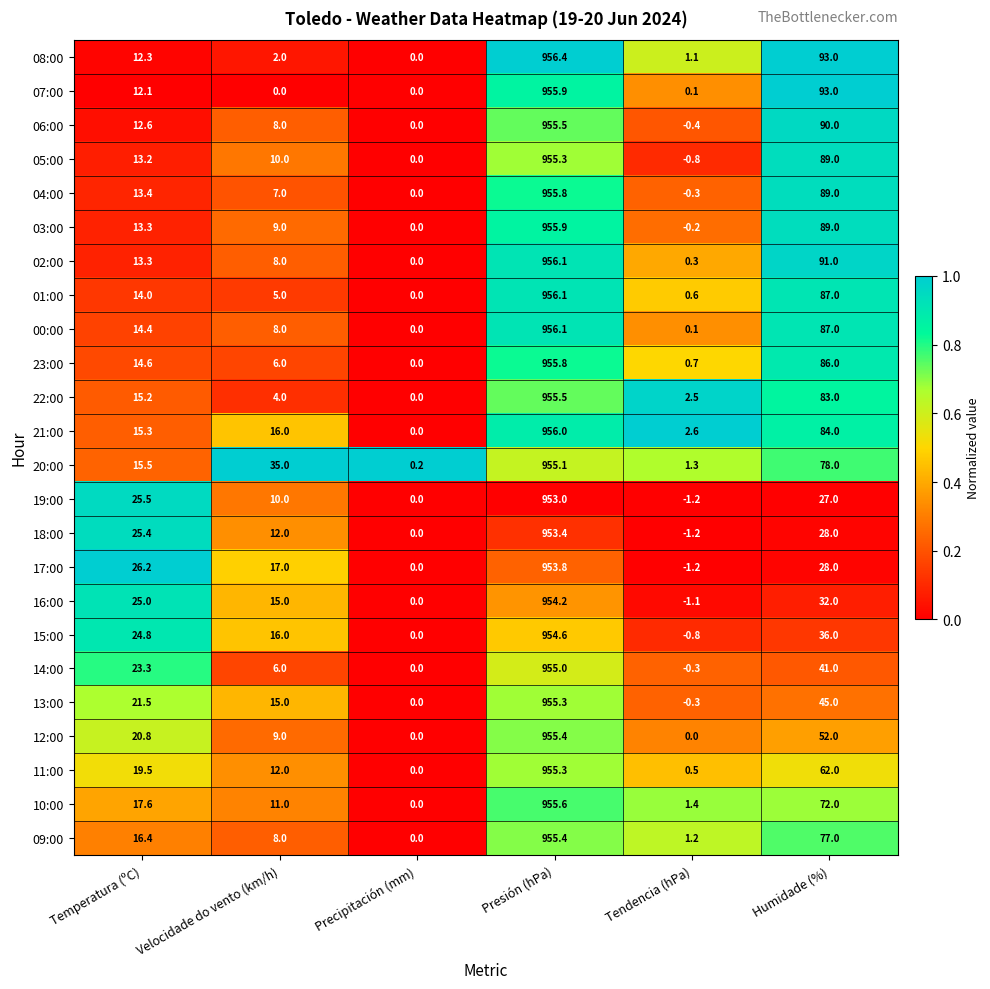

List the labels in order of 15:00 value, smallest first.

Tendencia (hPa), Precipitación (mm), Velocidade do vento (km/h), Temperatura (ºC), Humidade (%), Presión (hPa)